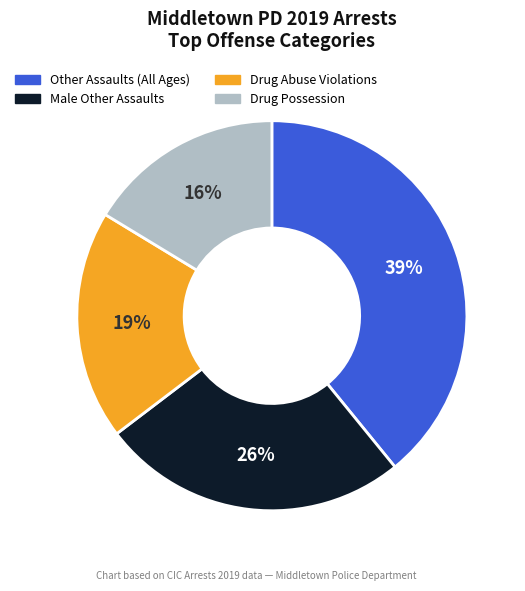

To the nearest percent, what portion does Drug Abuse Violations represent?

19%